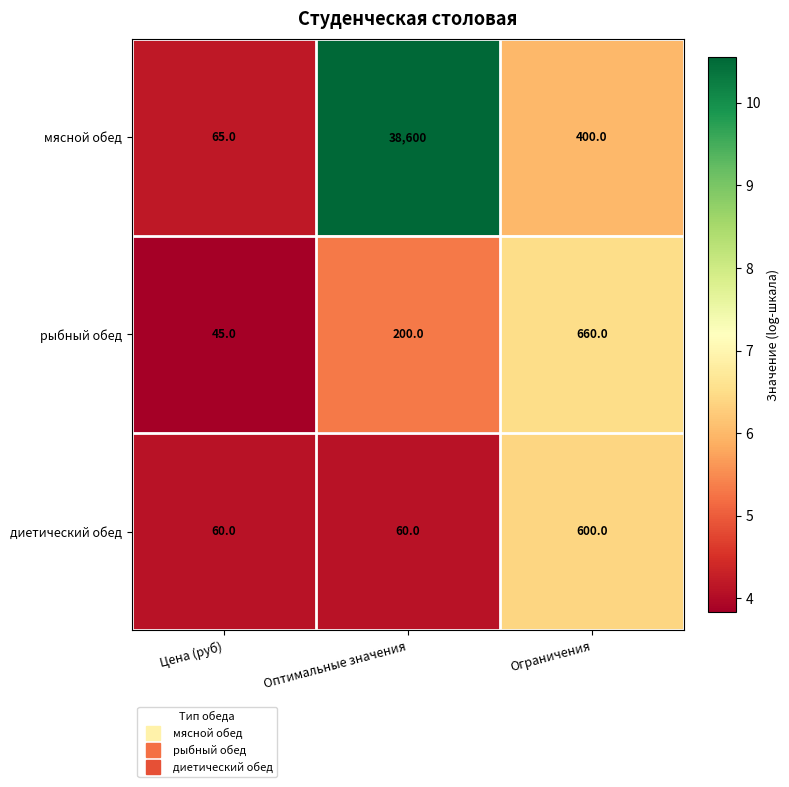

At which category does the chart reach its peak across all series?

Оптимальные значения